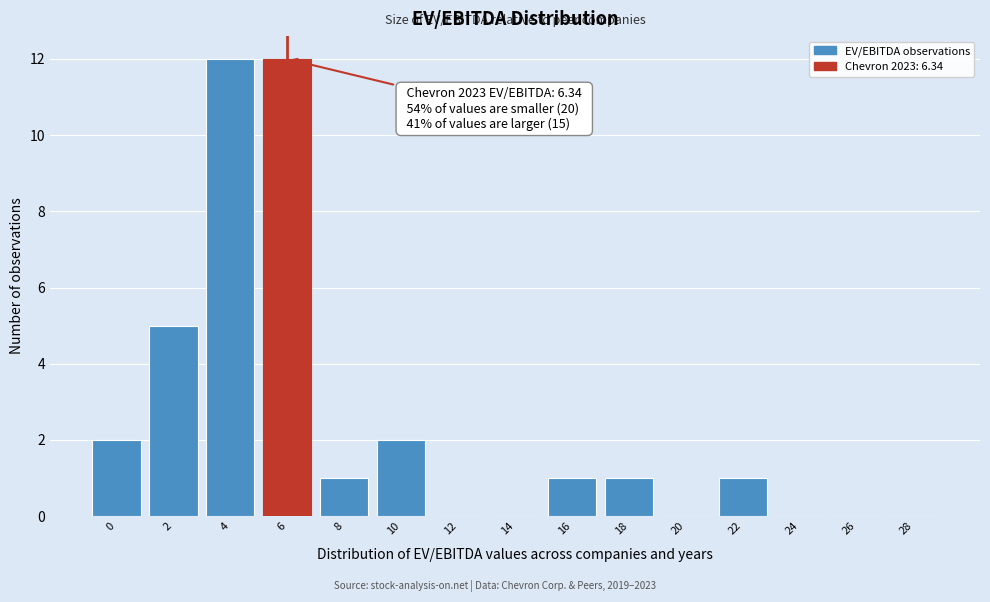

Reading left to right, transcribe all the data shown in this chart.

0=2	2=5	4=12	6=12	8=1	10=2	12=0	14=0	16=1	18=1	20=0	22=1	24=0	26=0	28=0